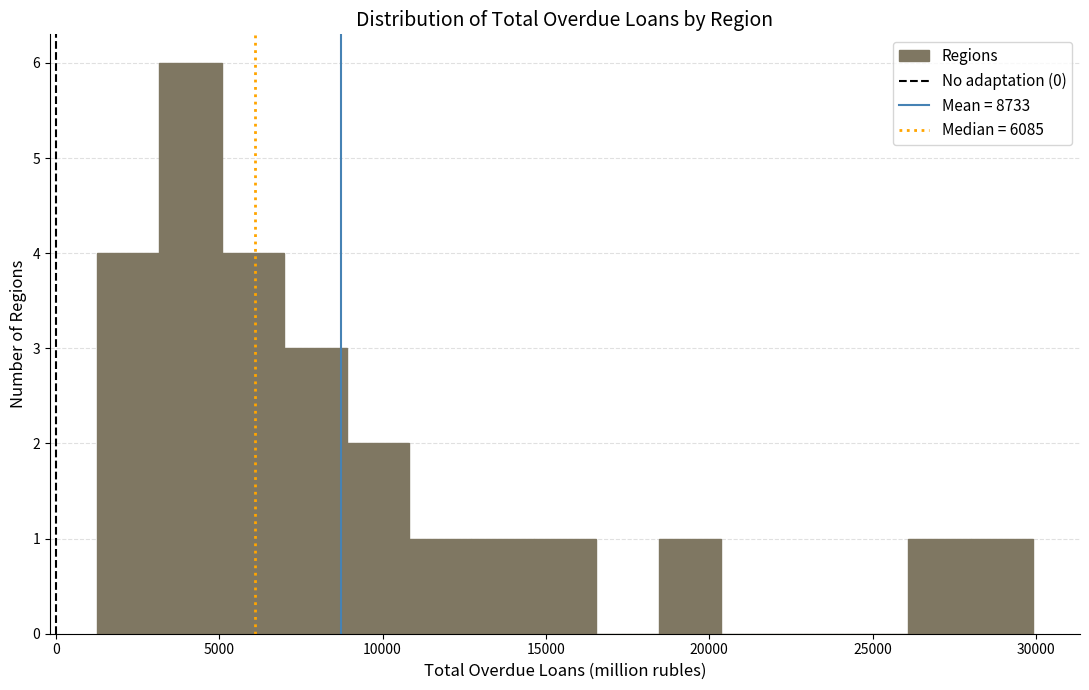

Read against the x-axis, roughly where is the centre of the tallest bar?

4000